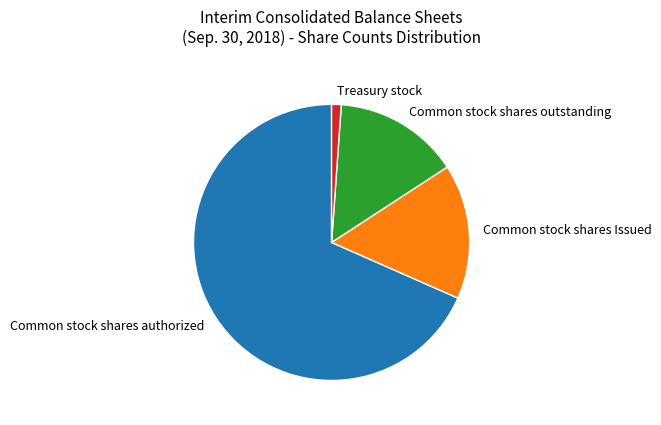

What is the ratio of the value at Common stock shares Issued to the value at Treasury stock?

14.1